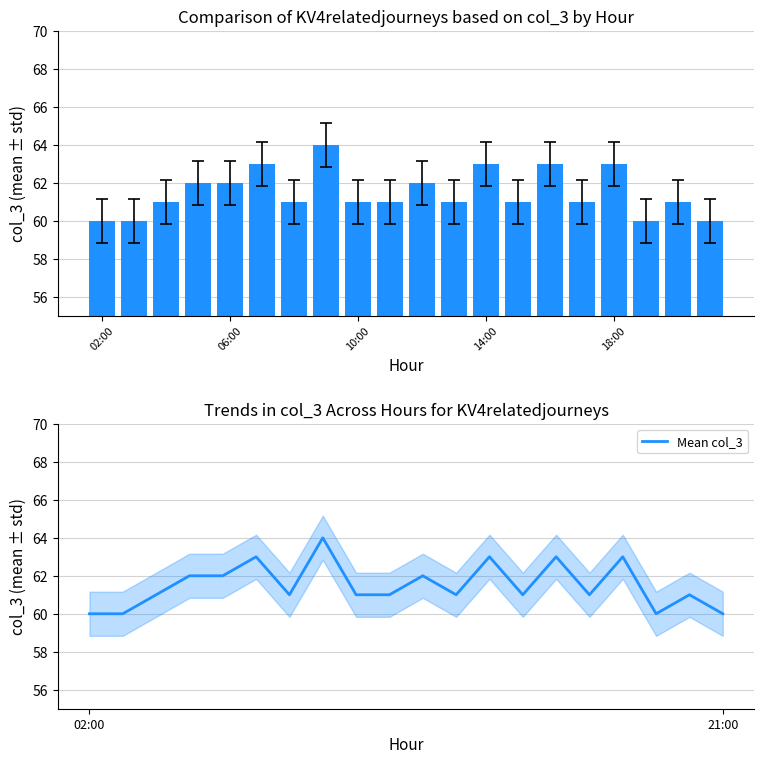

Is the value of KV4relatedjourneys at 12 greater than the value of Mean col_3 at 11?

Yes